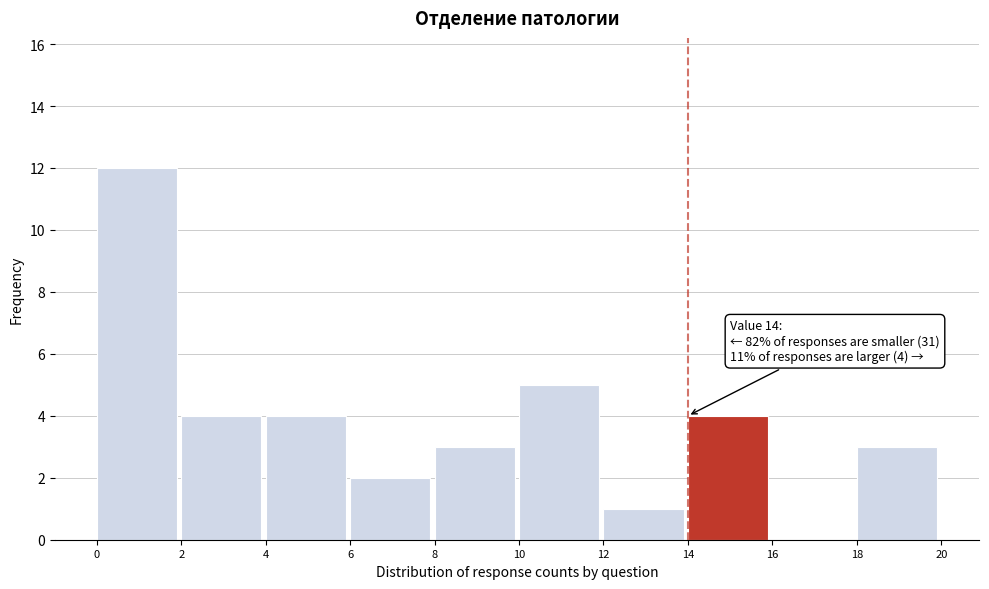

Which range on the x-axis has the tallest bar?

0 to 2